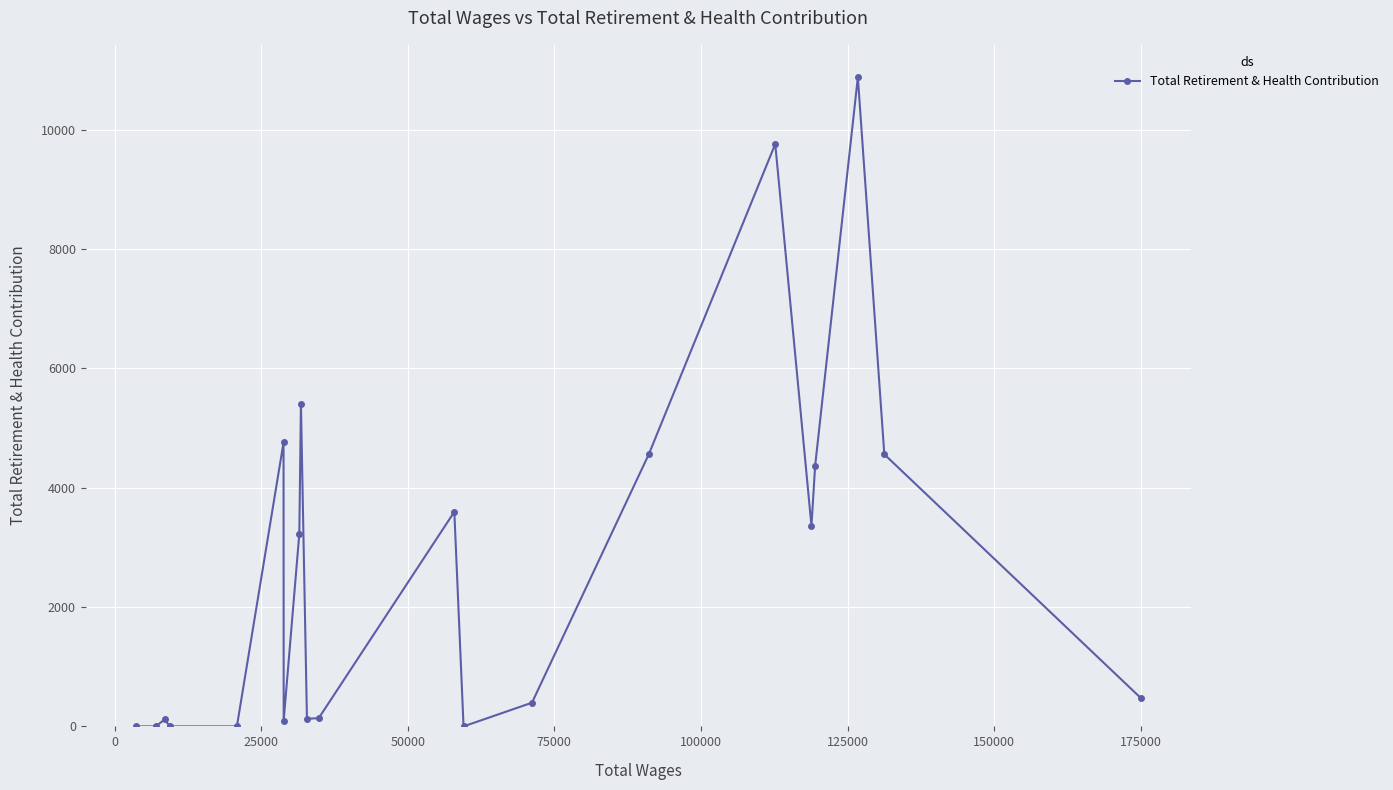

What is the difference between the maximum and second lowest values?

10877